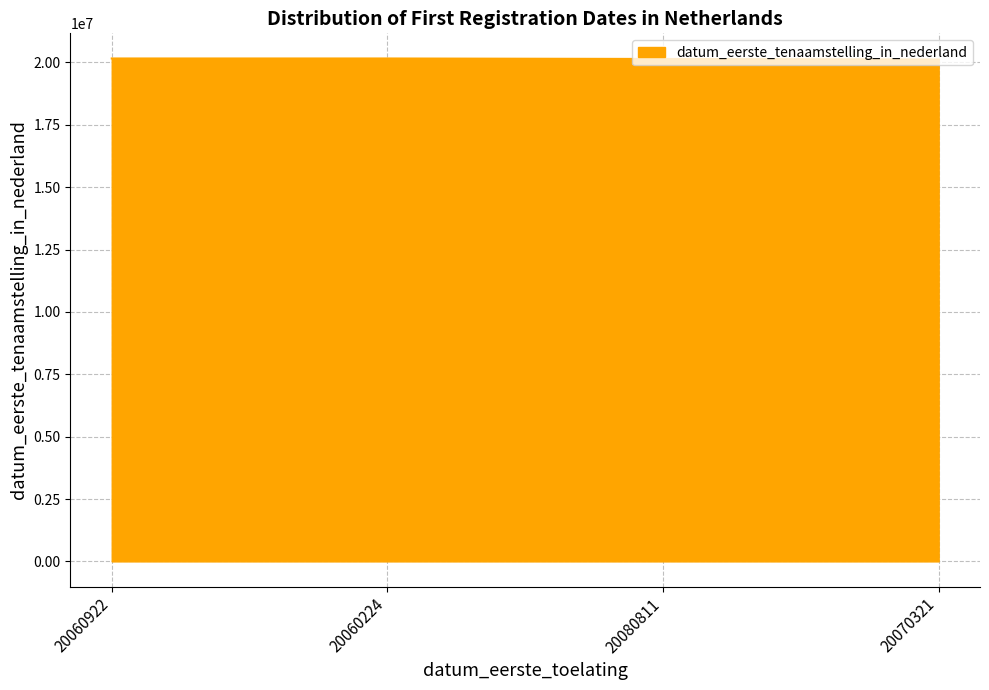

The chart shows a value of 20160205 at 20060224. True or false?

True